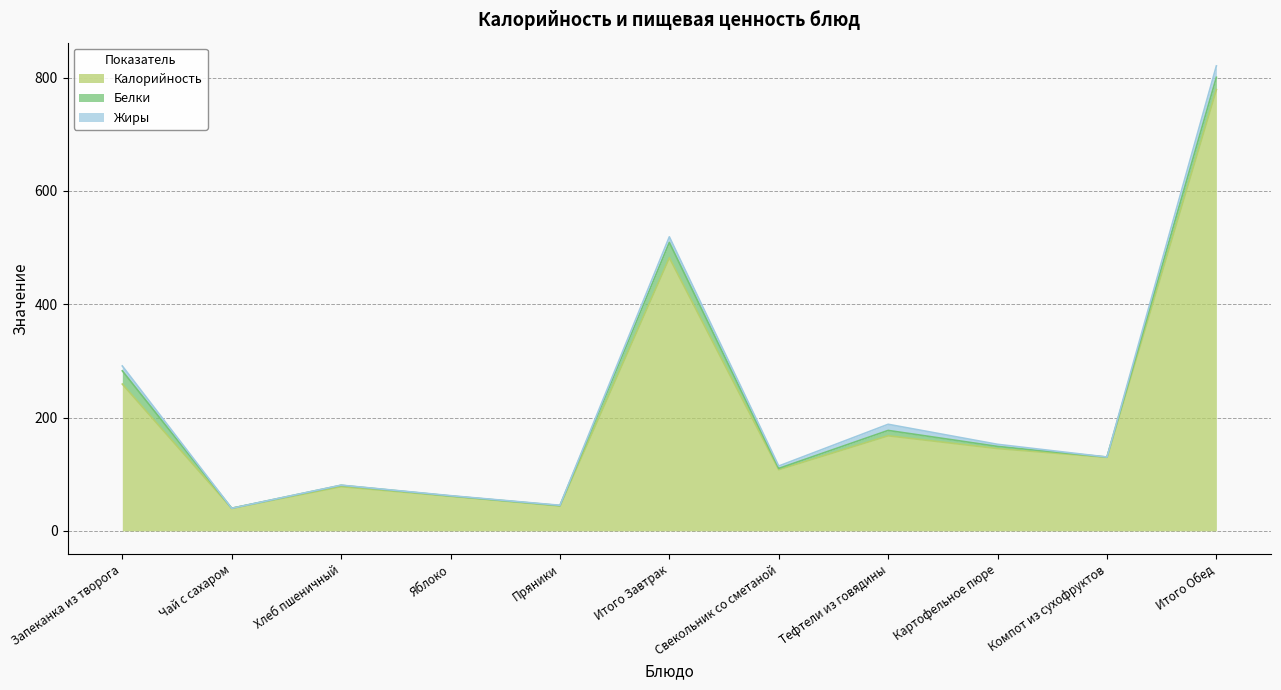

How many lines are shown in the chart?

3